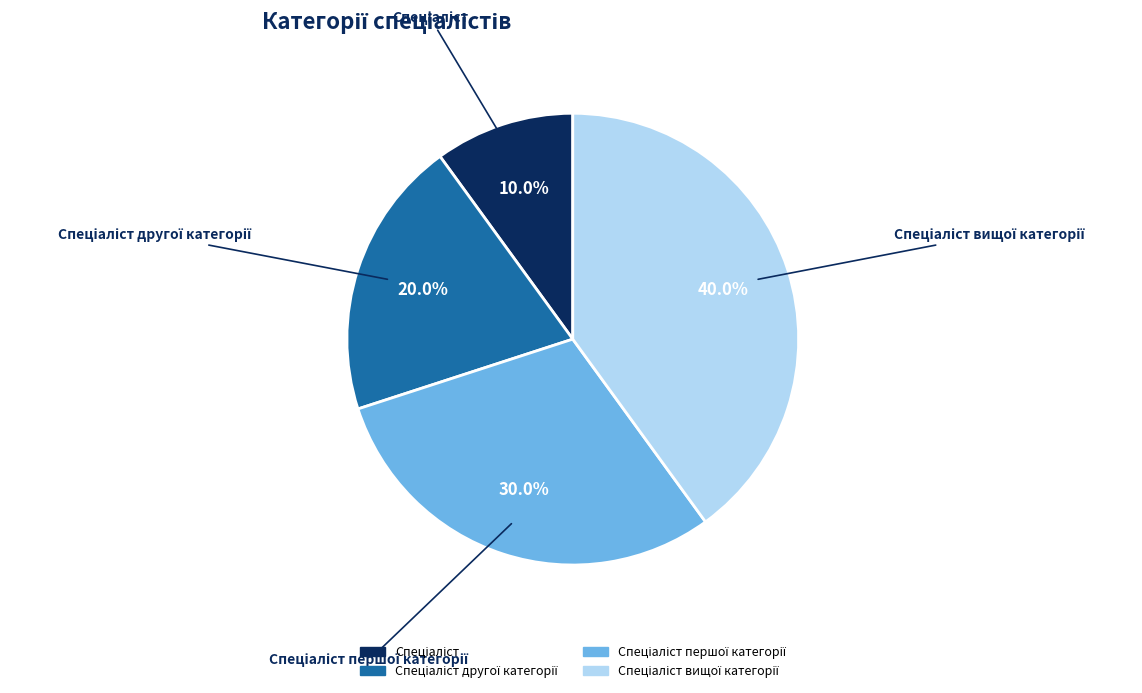

Does any single category account for the majority?

No